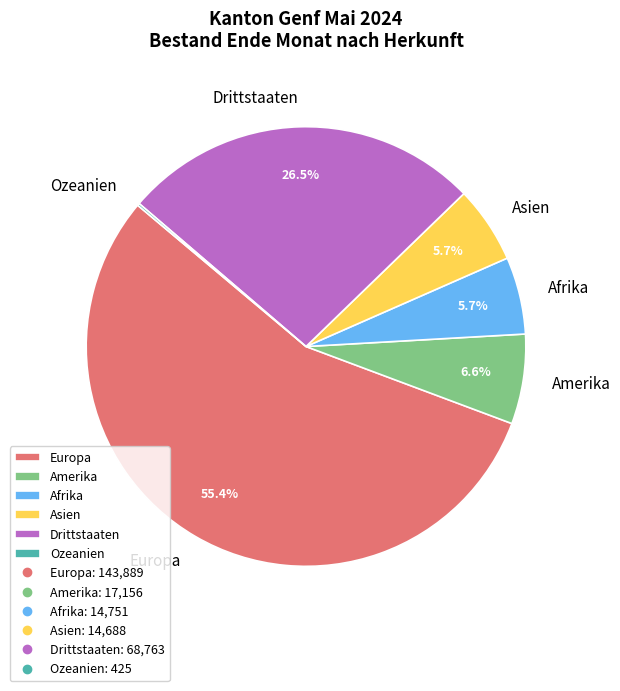

Which category accounts for the majority?

Europa